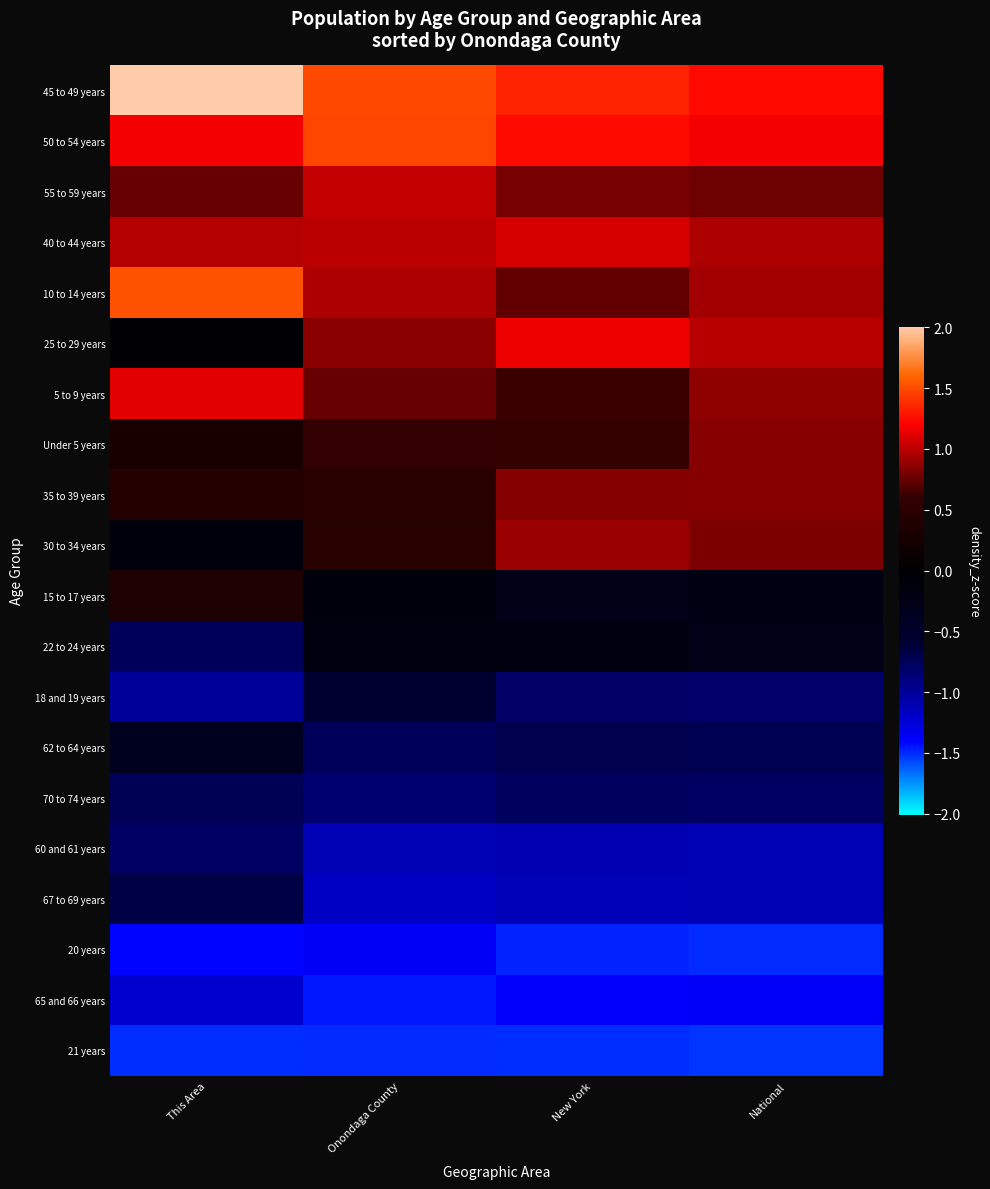

List the series in order of their peak value, lowest first.

21 years, 20 years, 65 and 66 years, 60 and 61 years, 70 to 74 years, 67 to 69 years, 18 and 19 years, 62 to 64 years, 22 to 24 years, 15 to 17 years, 35 to 39 years, Under 5 years, 30 to 34 years, 55 to 59 years, 40 to 44 years, 5 to 9 years, 25 to 29 years, 50 to 54 years, 10 to 14 years, 45 to 49 years